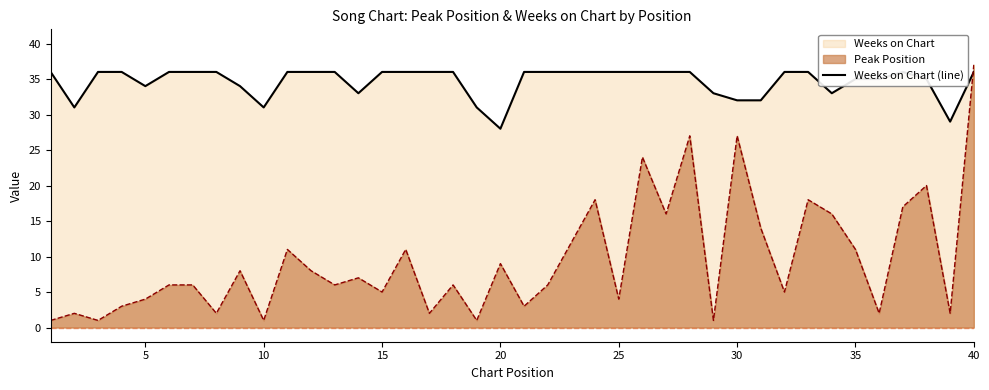

What is the value of the 3rd point from the left?

36